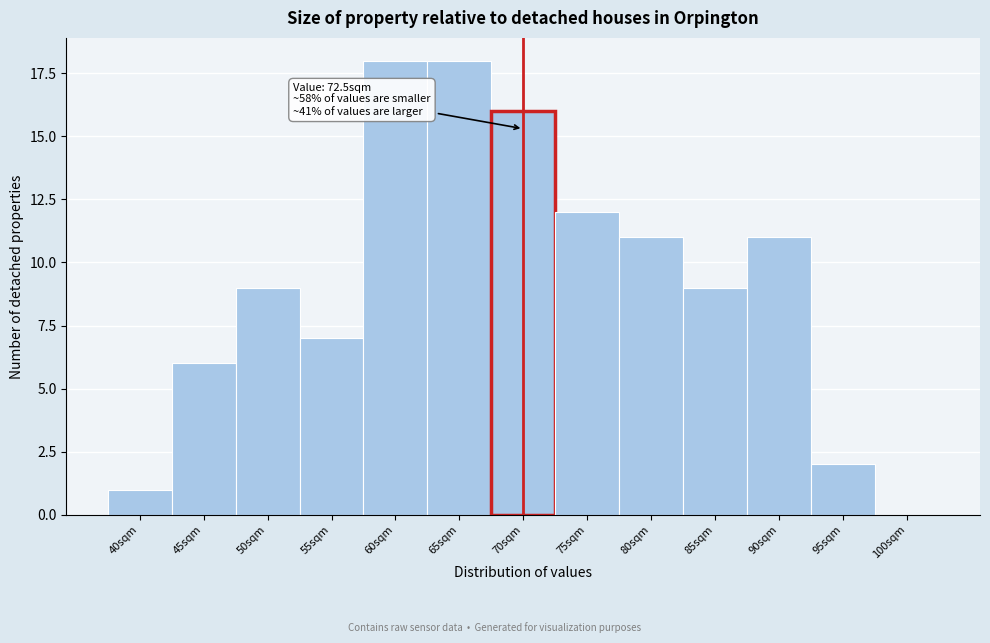

Reading left to right, transcribe all the data shown in this chart.

40sqm=1	45sqm=6	50sqm=9	55sqm=7	60sqm=18	65sqm=18	70sqm=16	75sqm=12	80sqm=11	85sqm=9	90sqm=11	95sqm=2	100sqm=0